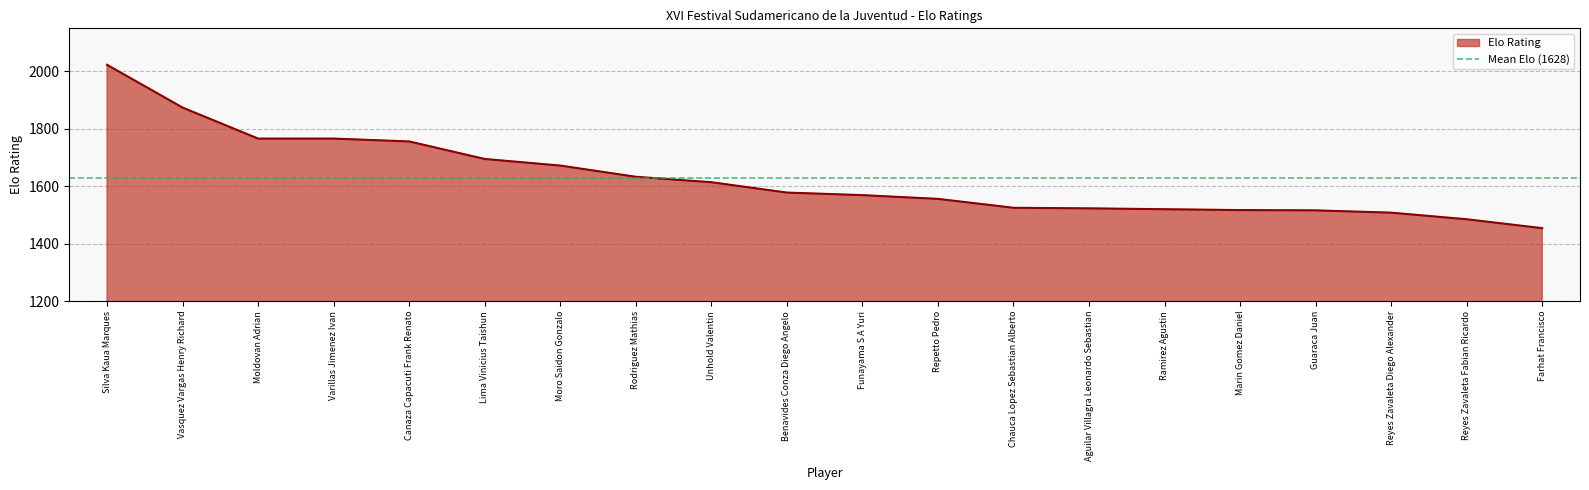

Approximately how many times larger is the value at Guaraca Juan compared to Moldovan Adrian?

0.9